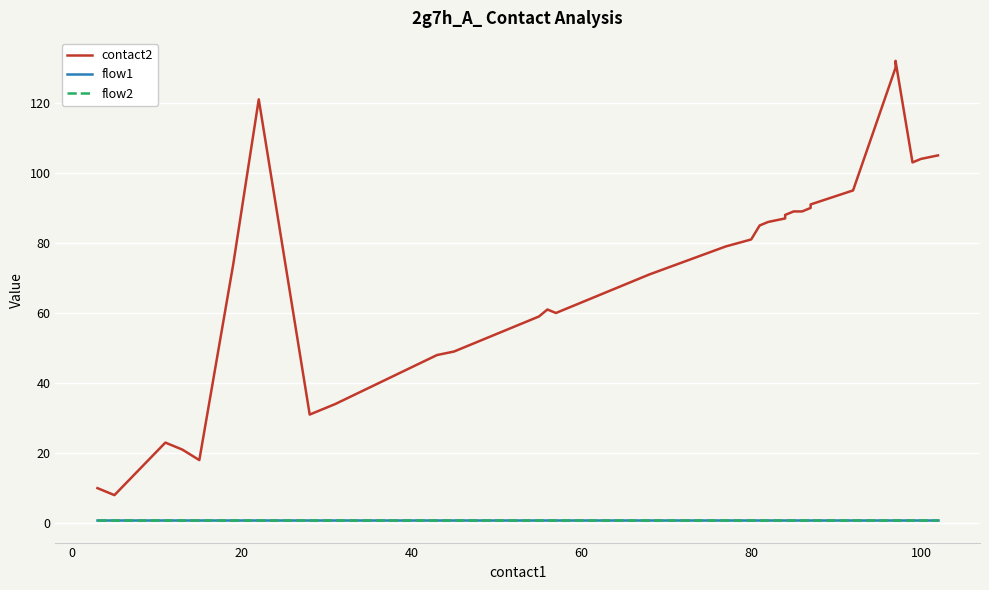

Is this an area chart (filled region under the line)?

No